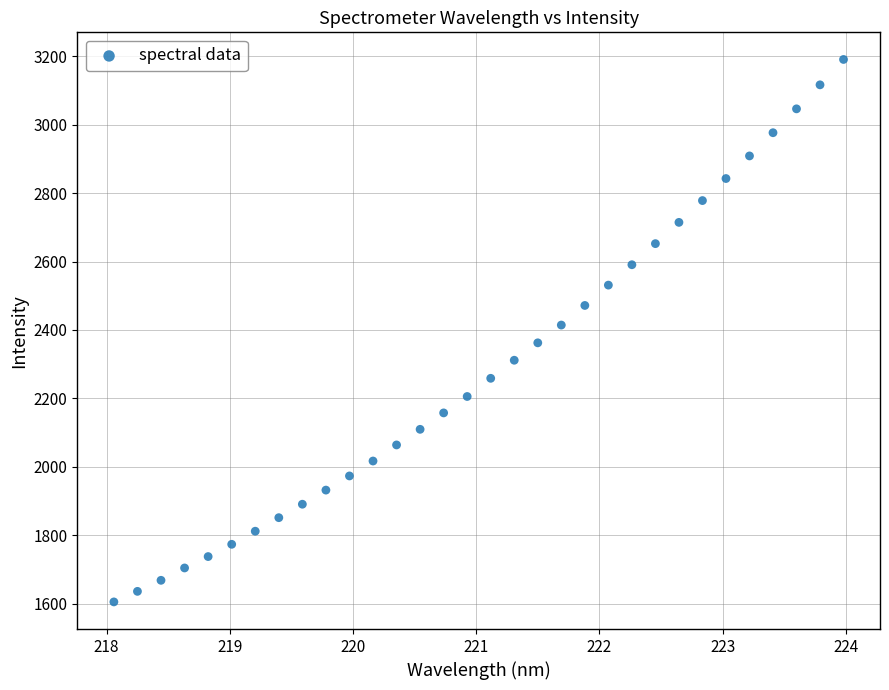

What is the range of Y values (max minus min)?

1585.9